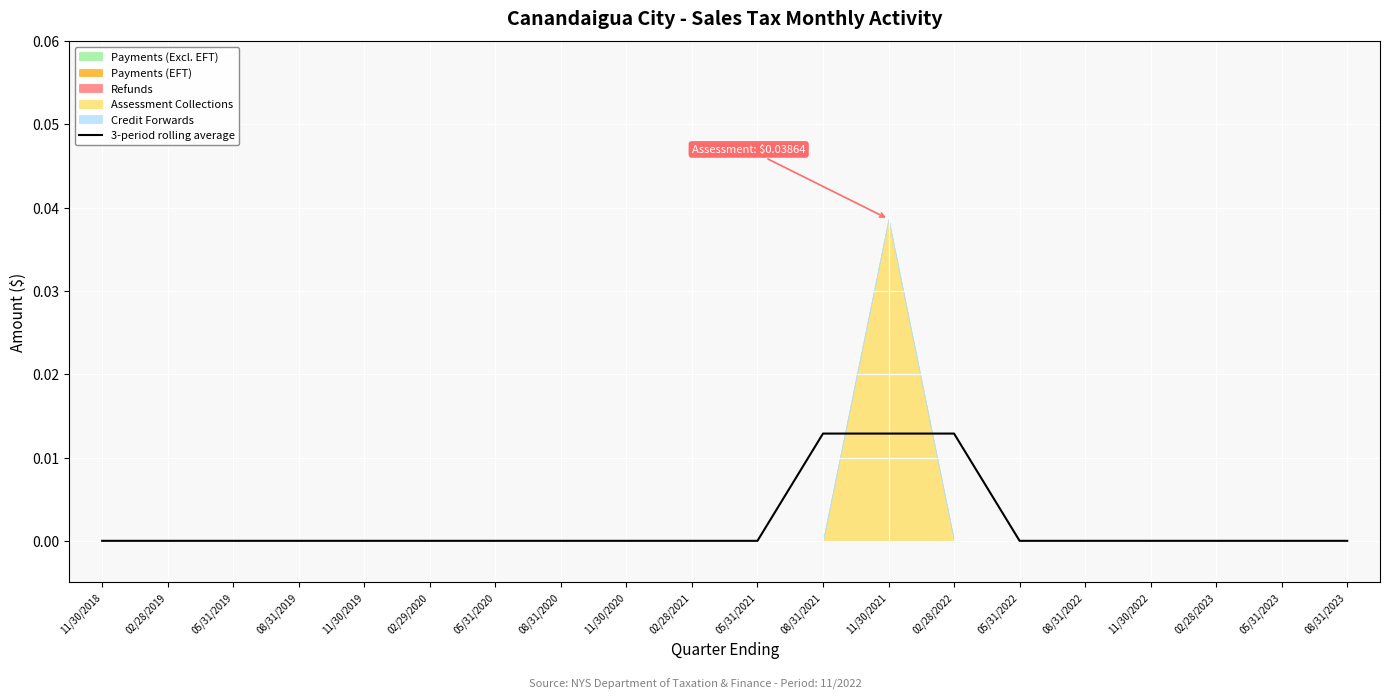

How many lines are shown in the chart?

1